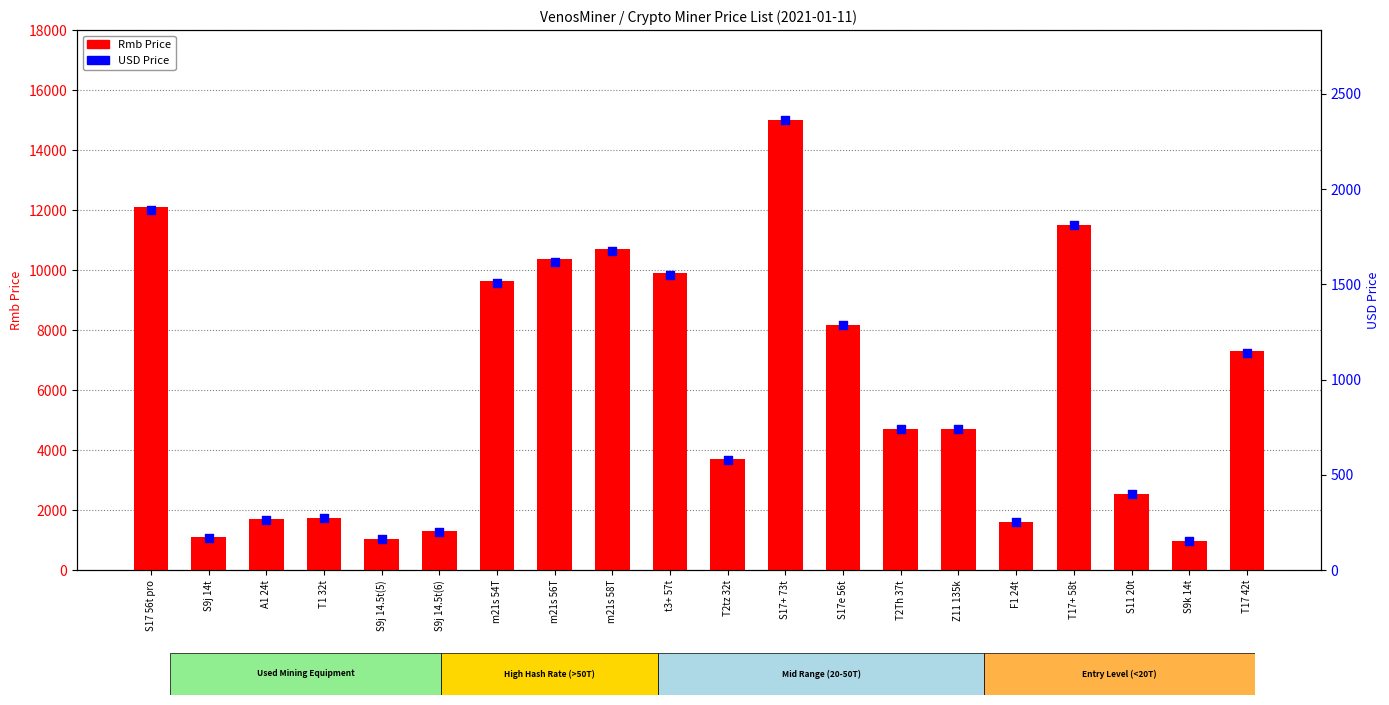

What is the total value across all series at m21s 58T?

12383.4